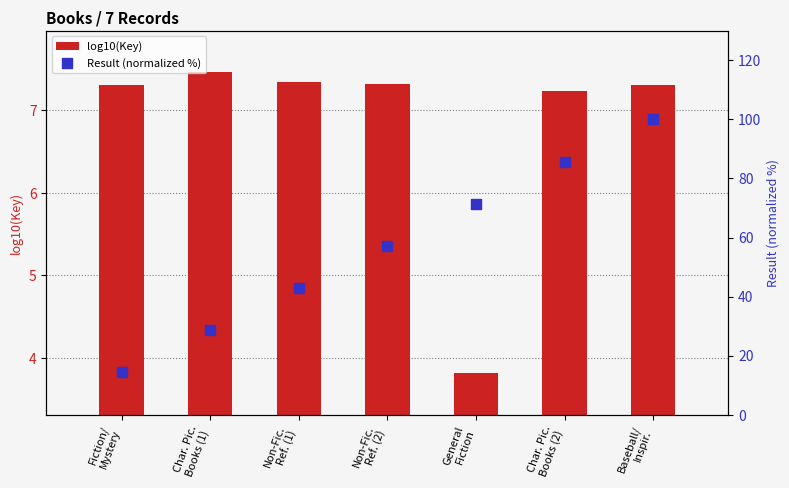

Which series has the largest total across all categories?

Result (normalized %)